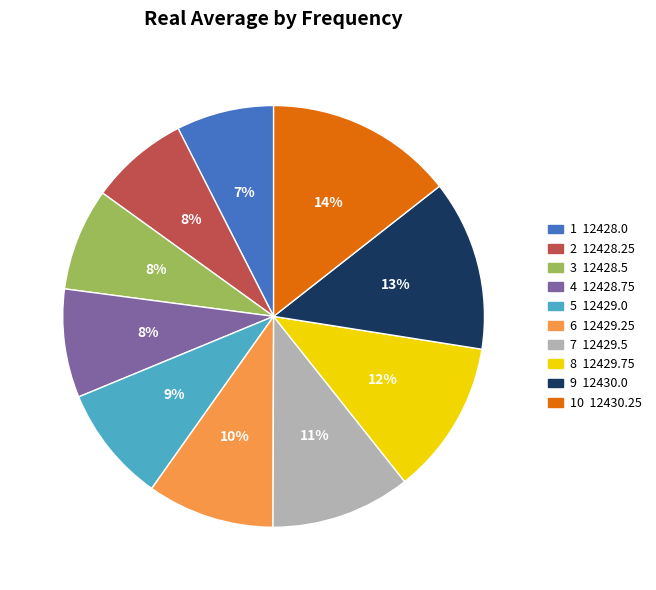

What percentage is the 6 12429.25 slice, to the nearest percent?

10%